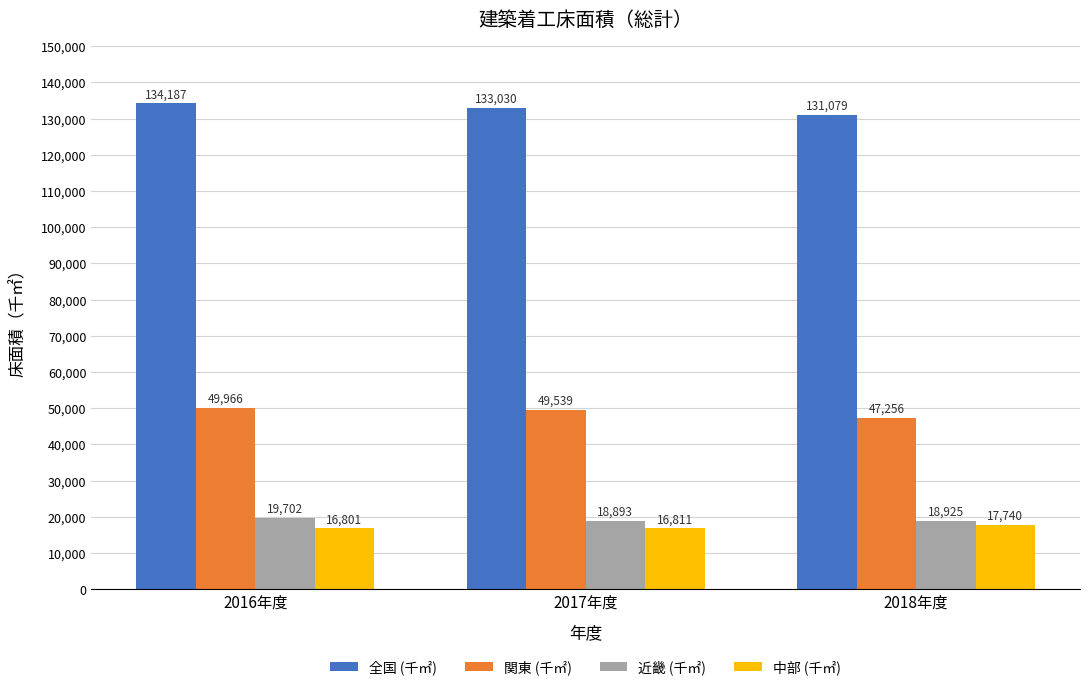

Is it true that 中部 (千㎡) equals 16800.7 at 2016年度?

True